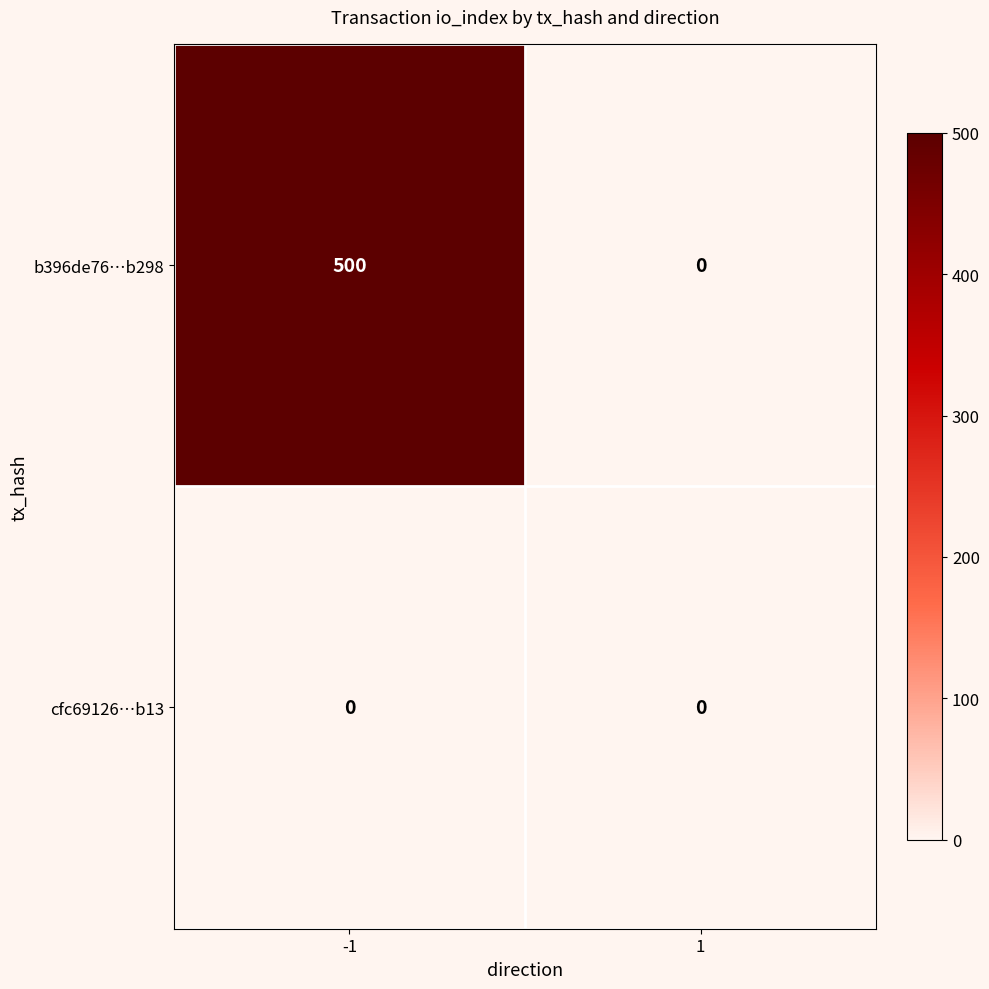

List the series in order of their peak value, highest first.

b396de76…b298, cfc69126…b13